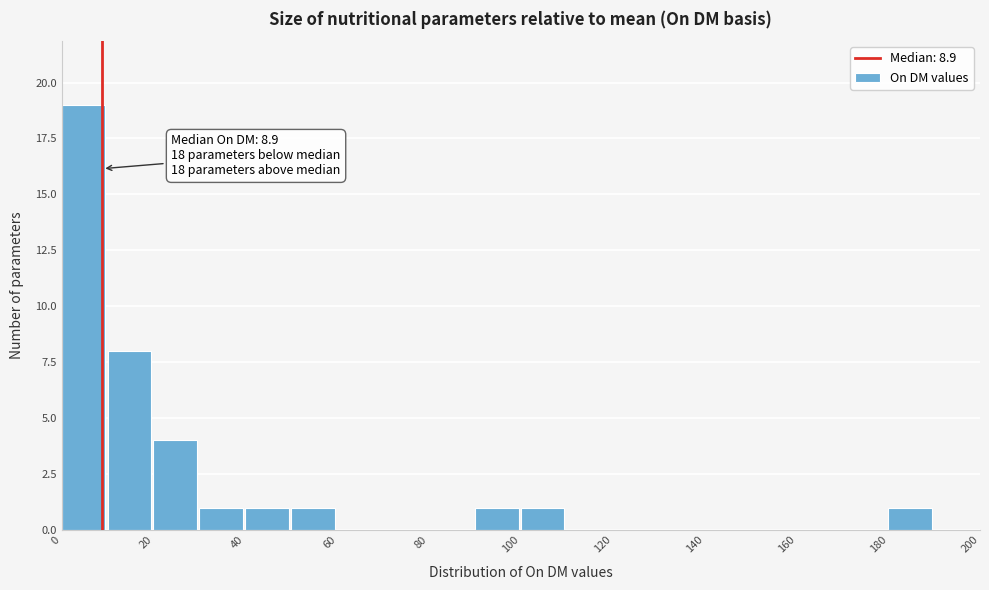

Over which range of the x-axis is the bar tallest?

0 to 10